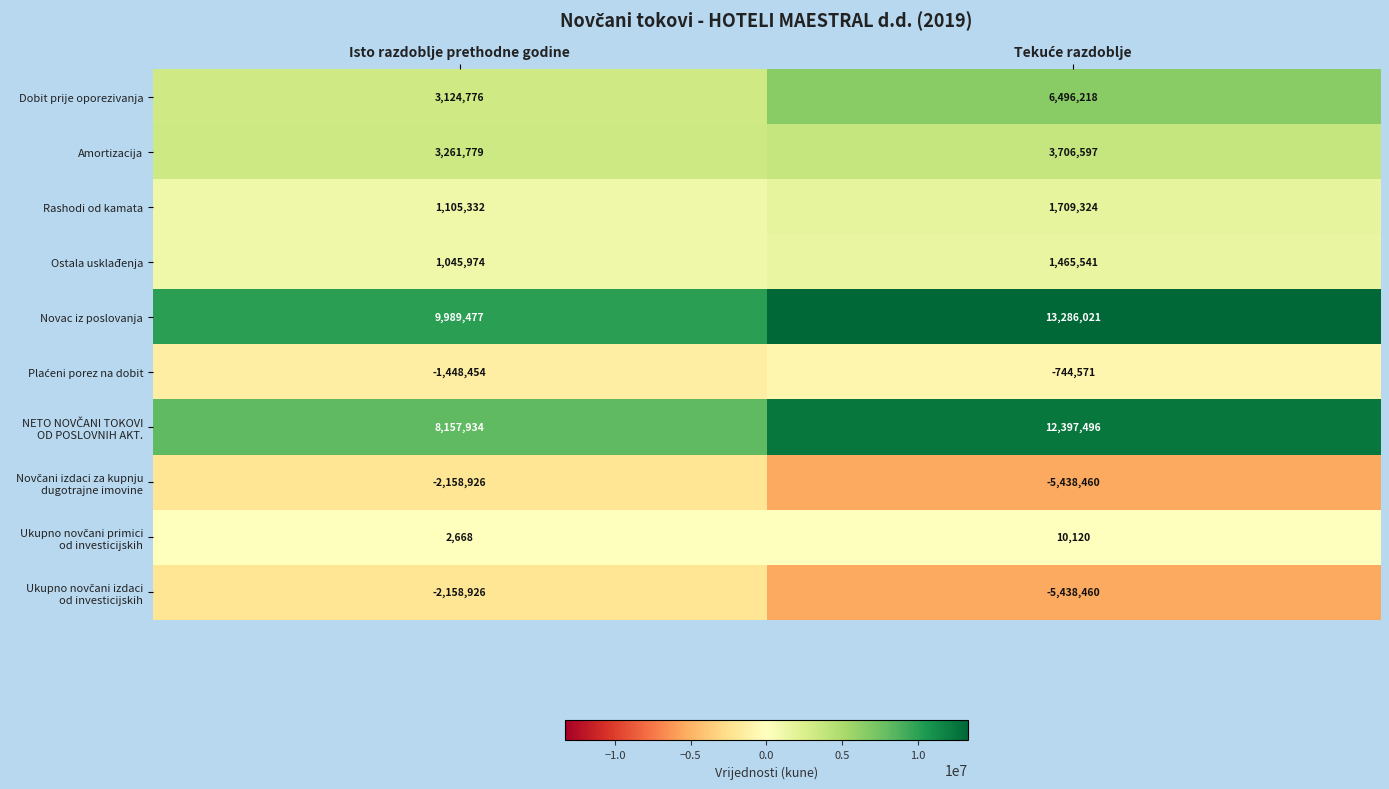

Where is Amortizacija nearest to the value 3484188?

Isto razdoblje prethodne godine